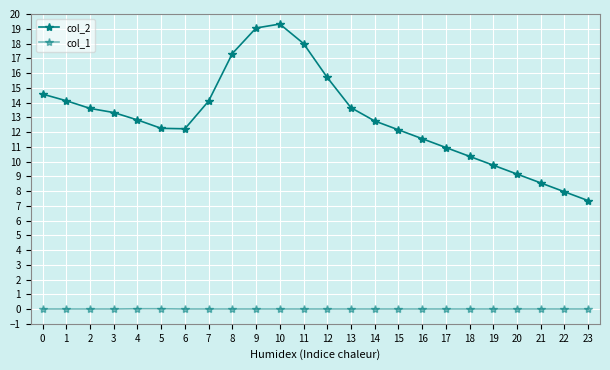

How many lines are shown in the chart?

2